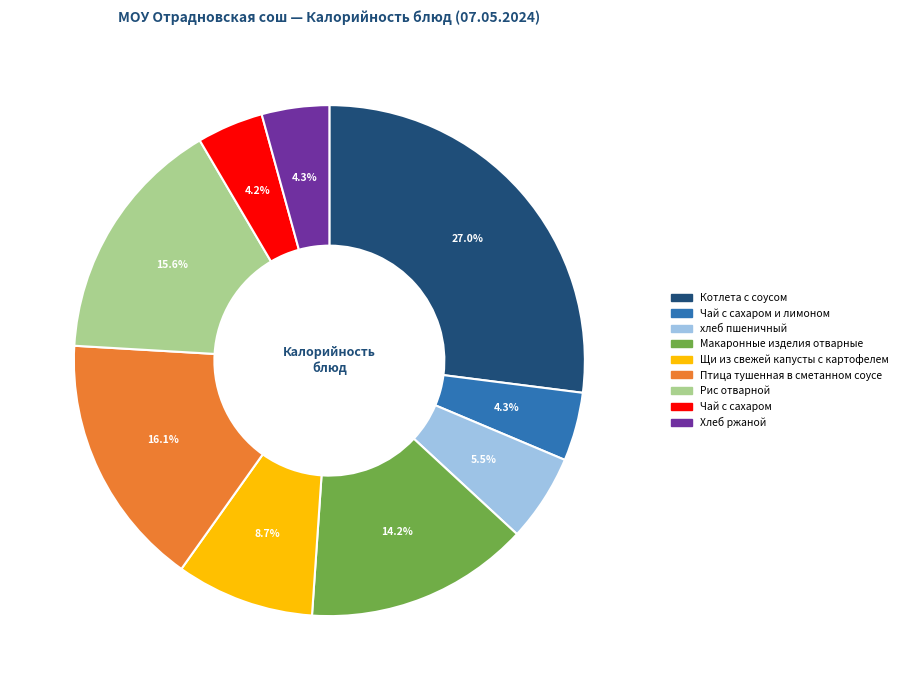

Is there a majority slice in this chart?

No